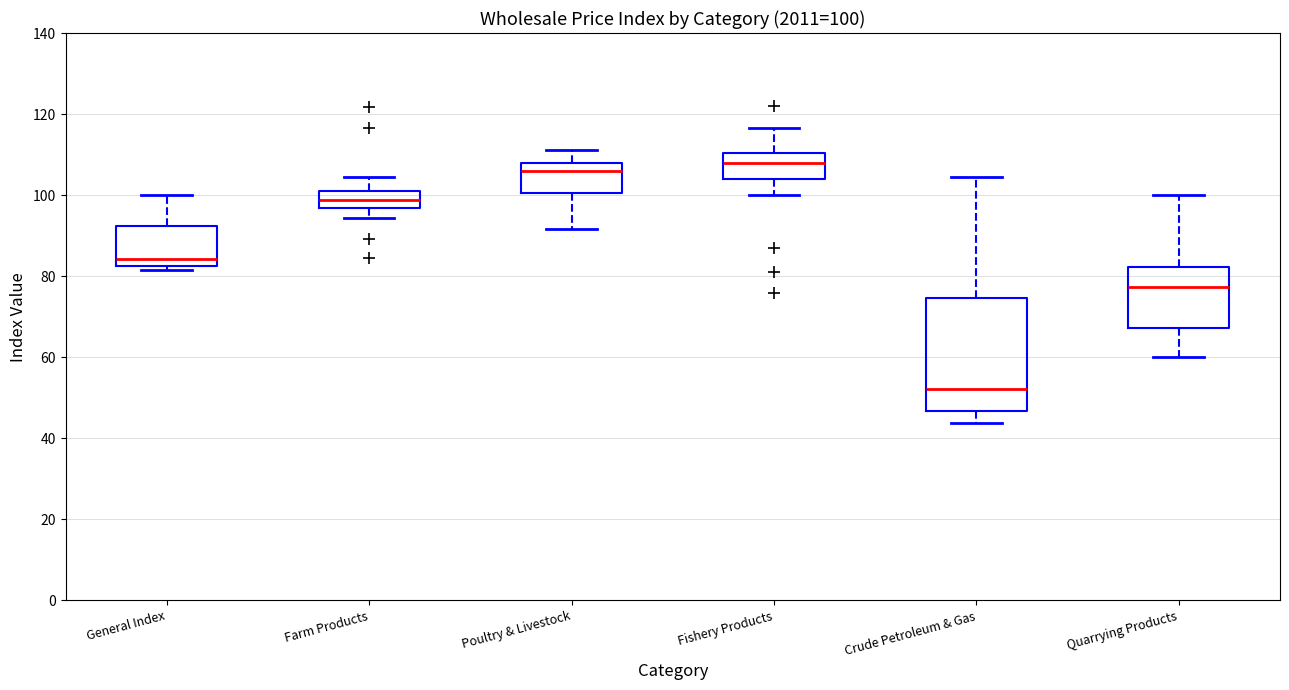

Which box's median line is the lowest?

Crude Petroleum & Gas